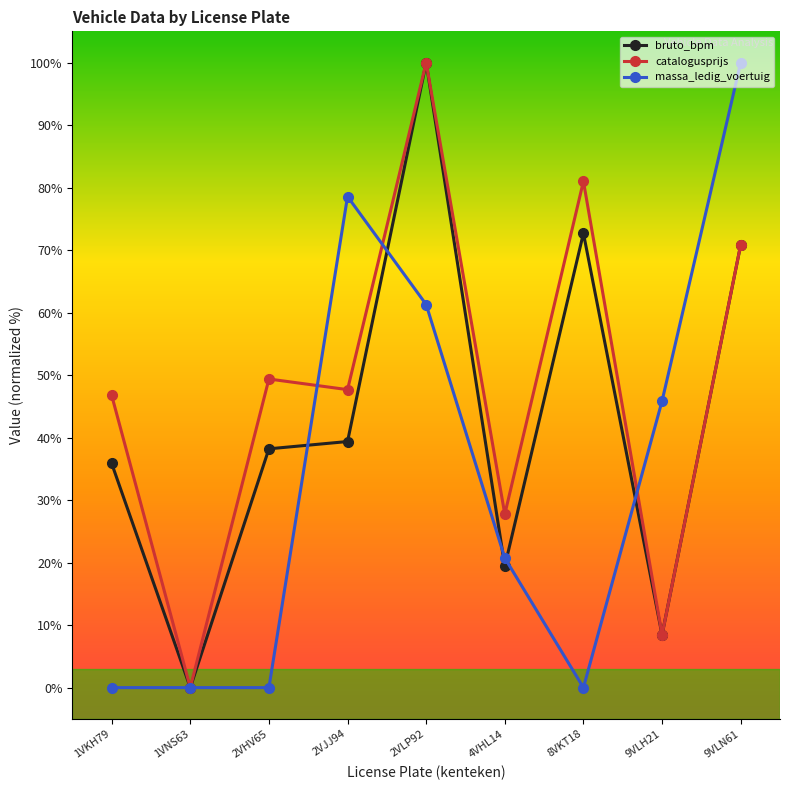

Reading left to right, what are all the values shown in this chart?

bruto_bpm: 1VKH79=35.9	1VNS63=0.0	2VHV65=38.2	2VJJ94=39.4	2VLP92=100.0	4VHL14=19.4	8VKT18=72.7	9VLH21=8.5	9VLN61=70.8
catalogusprijs: 1VKH79=46.8	1VNS63=0.0	2VHV65=49.4	2VJJ94=47.7	2VLP92=100.0	4VHL14=27.7	8VKT18=81.0	9VLH21=8.5	9VLN61=70.9
massa_ledig_voertuig: 1VKH79=0.0	1VNS63=0.0	2VHV65=0.0	2VJJ94=78.6	2VLP92=61.3	4VHL14=20.7	8VKT18=0.0	9VLH21=45.9	9VLN61=100.0